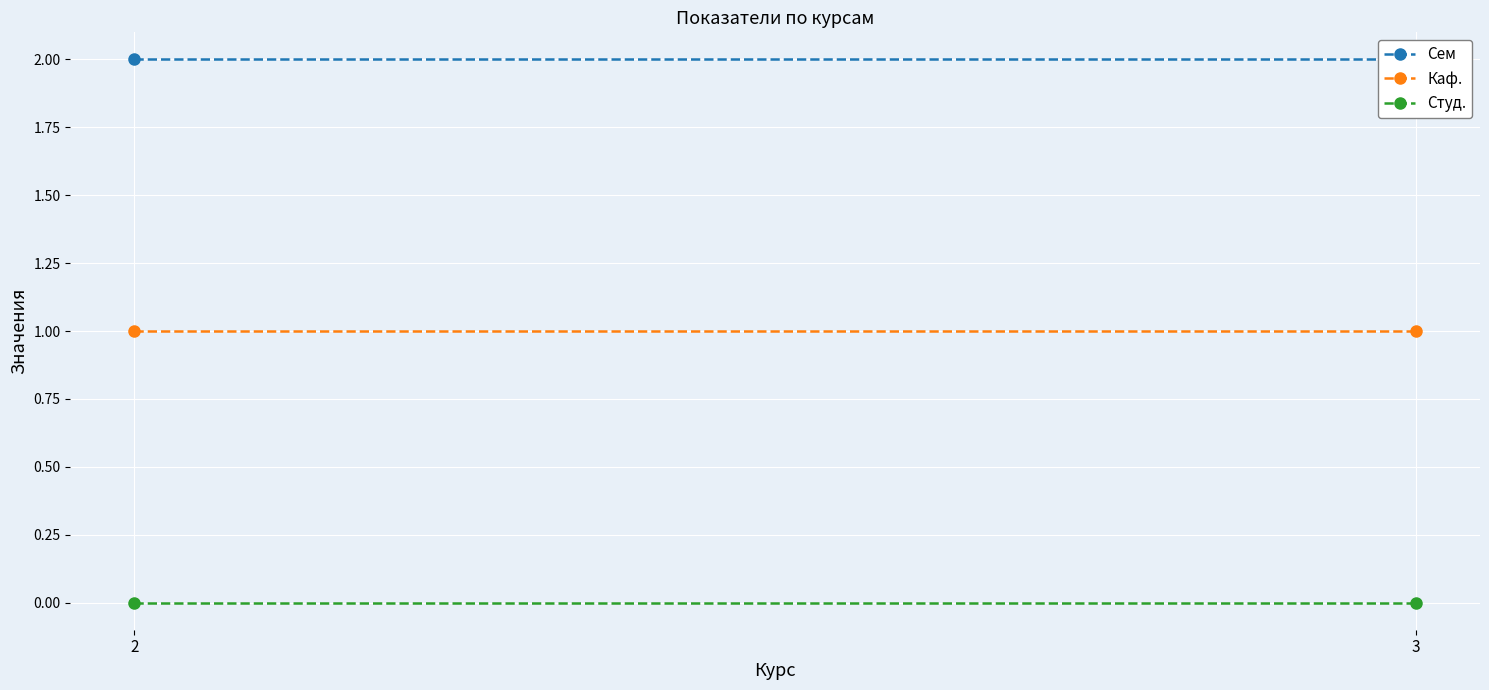

How many categories are shown in the chart?

2